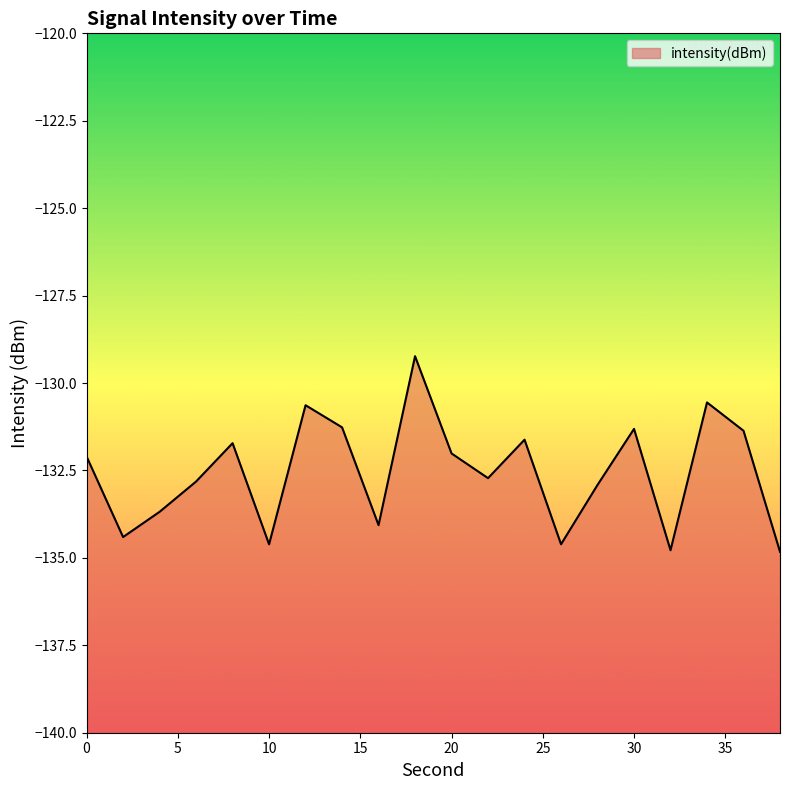

Rank the categories by value from highest to lowest.

18, 34, 12, 14, 30, 36, 24, 8, 20, 0, 22, 6, 28, 4, 16, 2, 26, 10, 32, 38